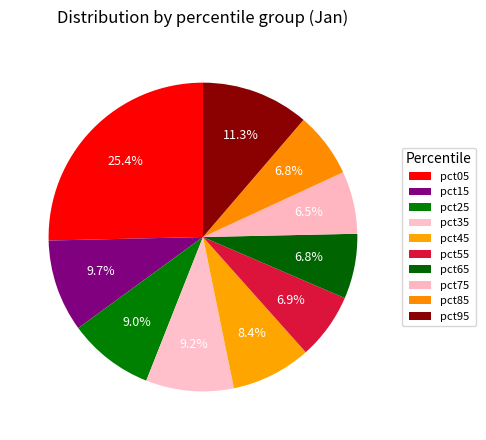

Which category has the smallest portion of the pie?

pct75